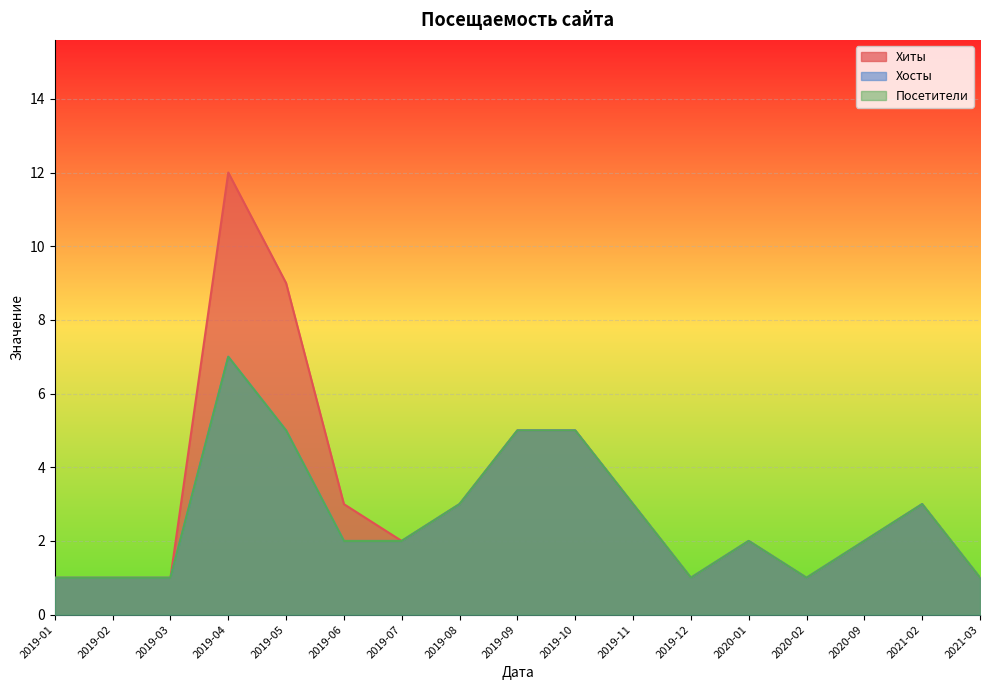

What position from the right is 2019-11?

7